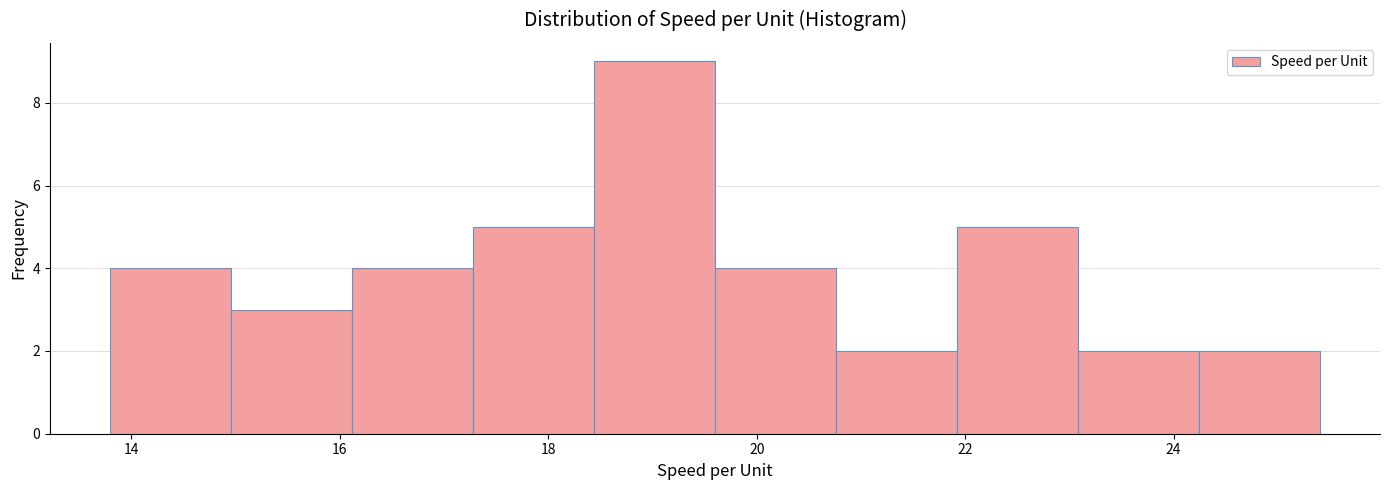

Reading left to right, transcribe this chart: for each bar, give the range it covers on the x-axis and its height. Neither the bar edges nor the heights are printed on the chart, so give them approximately, as read against the axes.

13.80 to 14.96: 4
14.96 to 16.12: 3
16.12 to 17.28: 4
17.28 to 18.44: 5
18.44 to 19.60: 9
19.60 to 20.76: 4
20.76 to 21.92: 2
21.92 to 23.08: 5
23.08 to 24.24: 2
24.24 to 25.40: 2